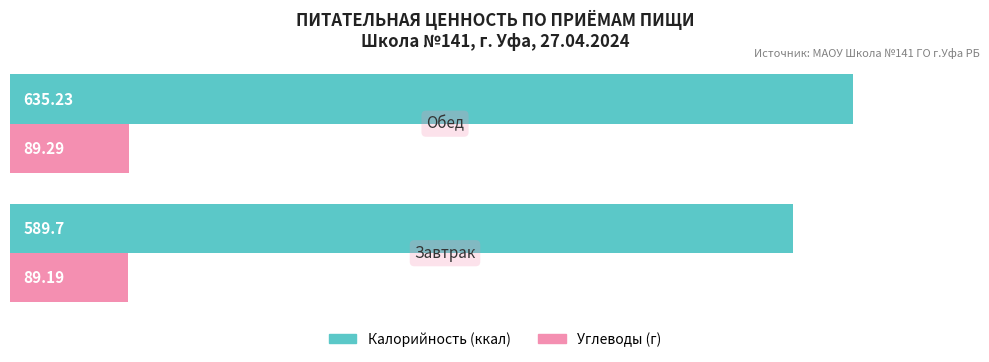

List the series in order of their peak value, lowest first.

Углеводы (г), Калорийность (ккал)